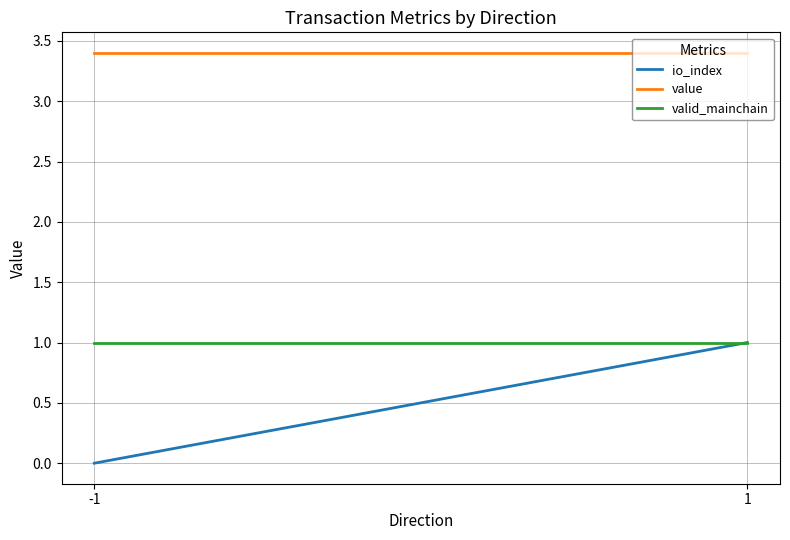

At which category is the sum across all series the highest?

1